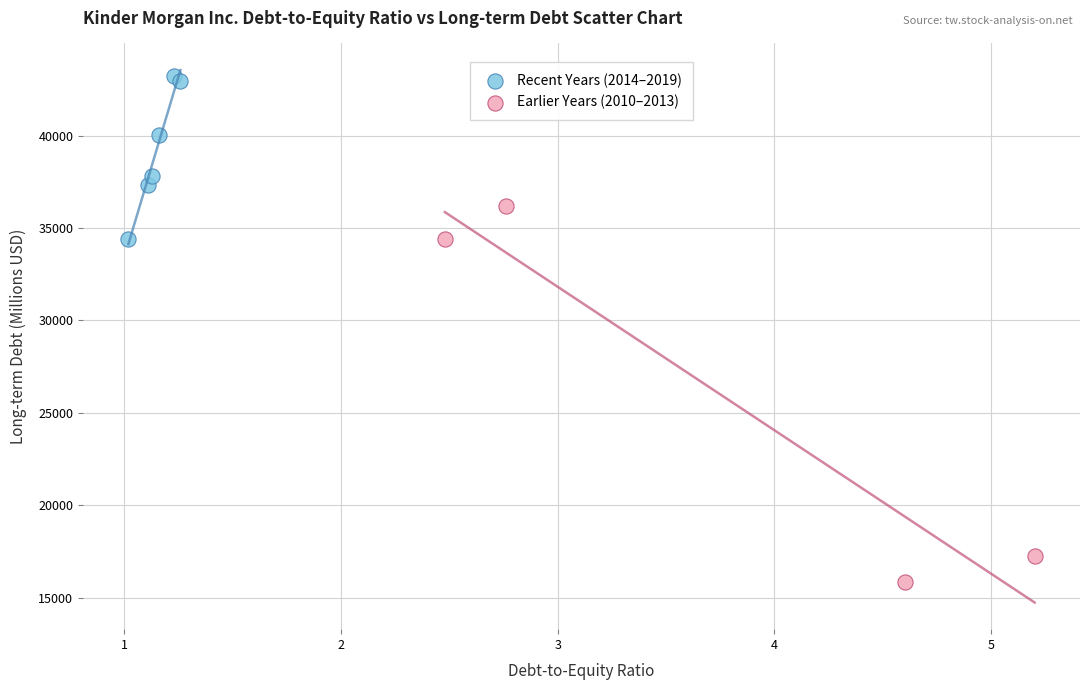

Which series contains the lowest Y value?

Earlier Years (2010–2013)